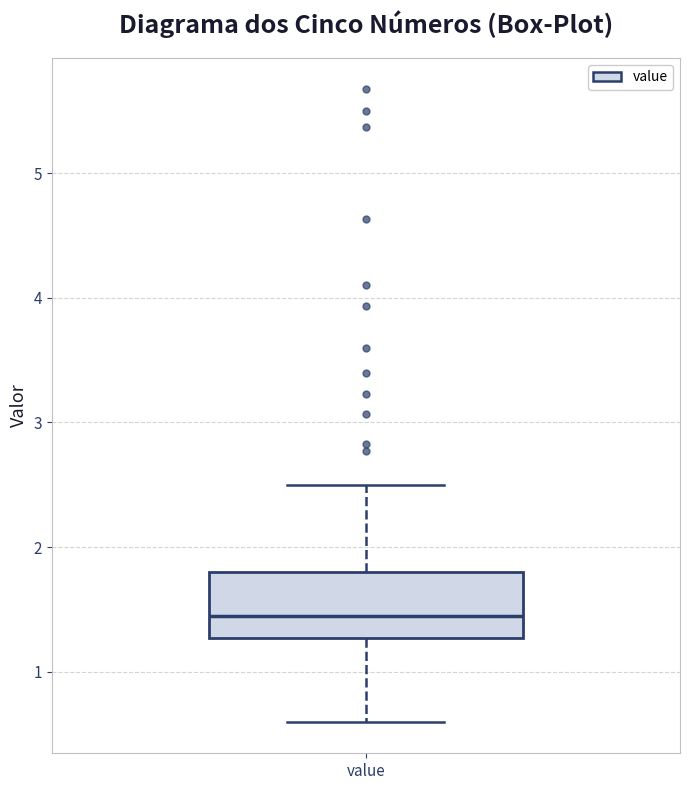

Read this box plot against the y-axis: the position of the median line, the range covered by the box, and the ends of both whiskers. The values are not printed on the chart, so give them approximately, as read against the axis.

median 1.5, box 1.3 to 1.8, whiskers 0.6 to 2.5